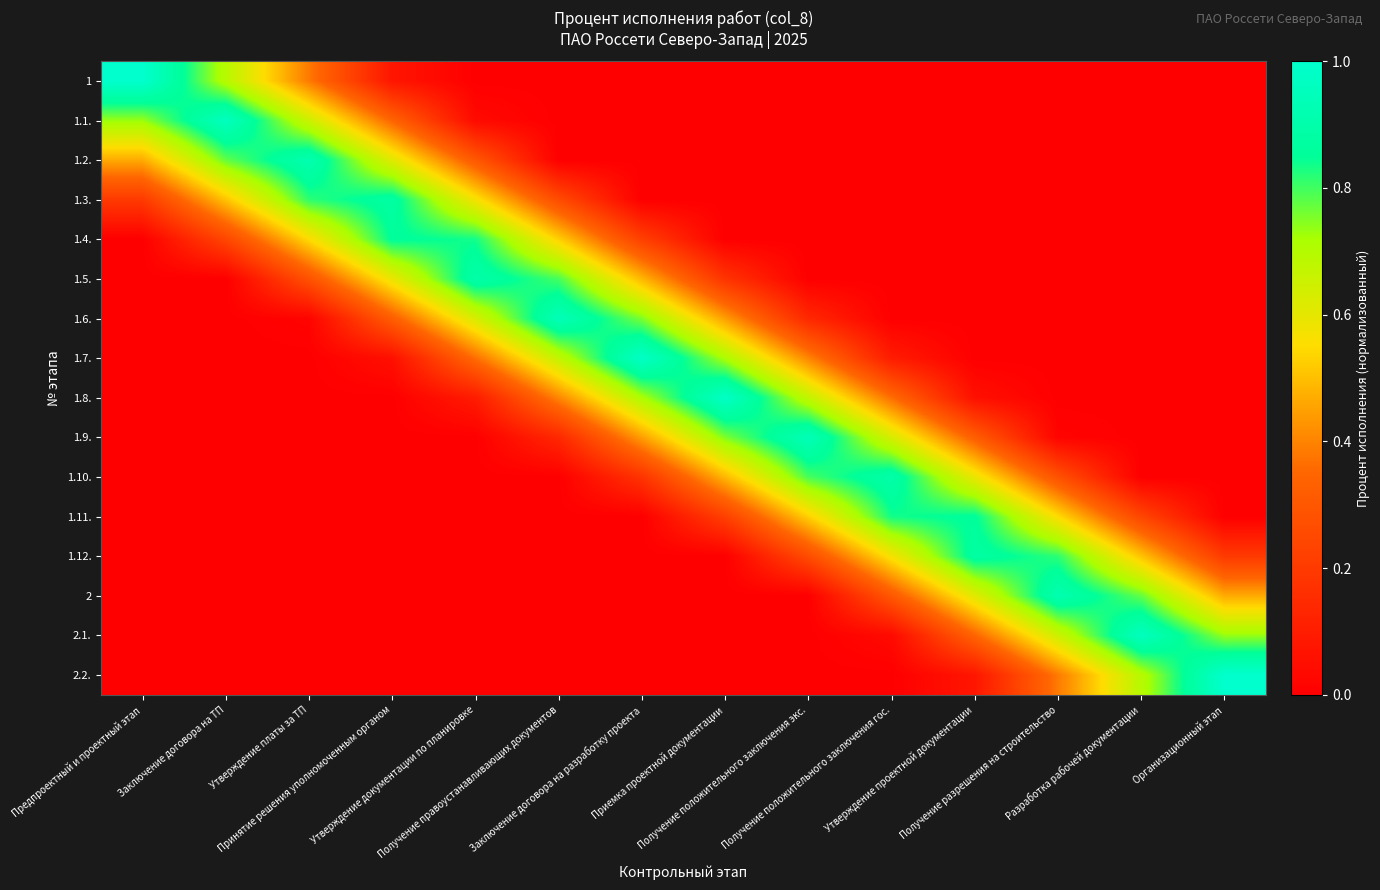

Rank the series at Получение положительного заключения экс. from highest to lowest value.

1.9., 1.10., 1.8., 1.11., 1.7., 1.12., 1.6., 1, 1.1., 1.2., 1.3., 1.4., 1.5., 2, 2.1., 2.2.